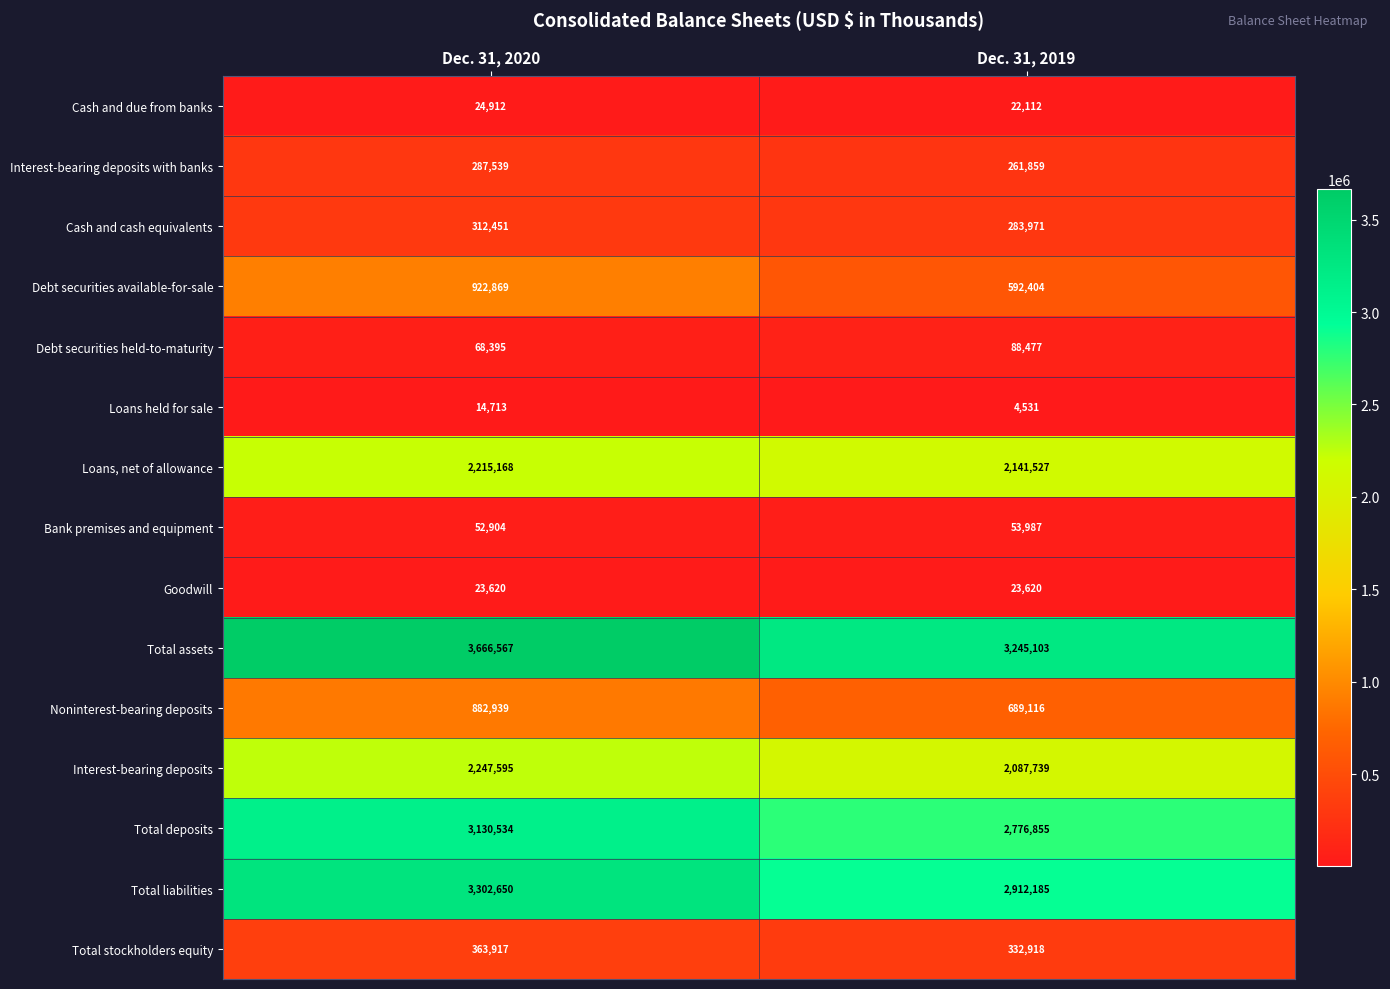

Which category has the lowest value across all series?

Dec. 31, 2019